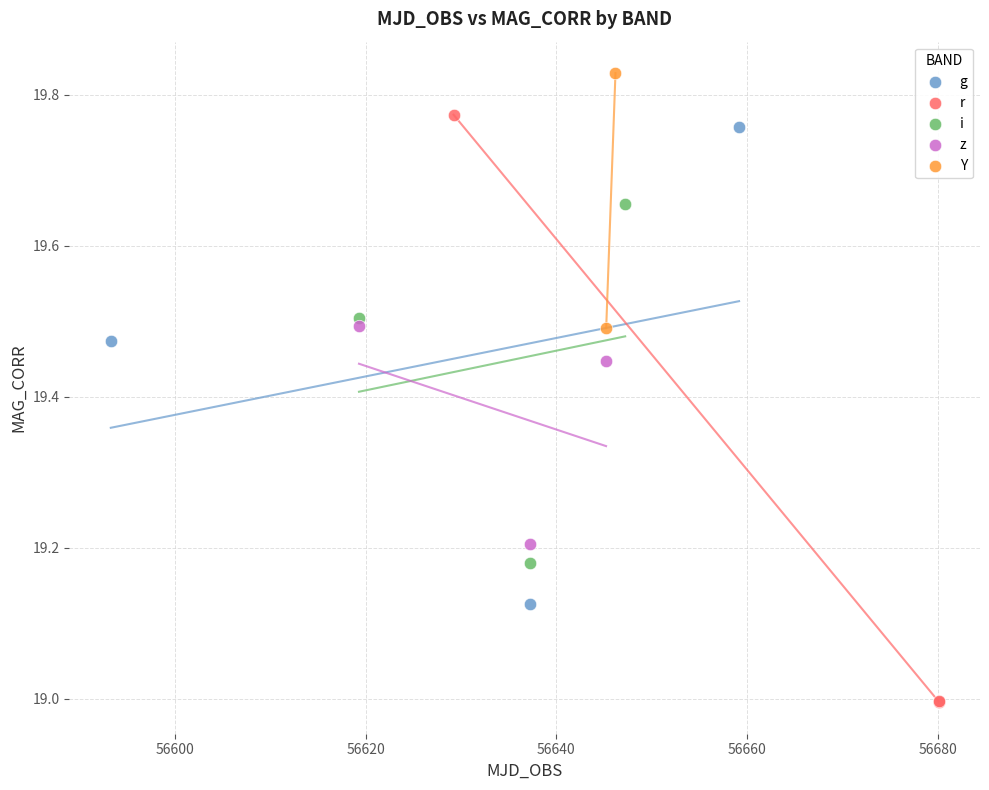

What are all the series names shown in the legend?

g, r, i, z, Y